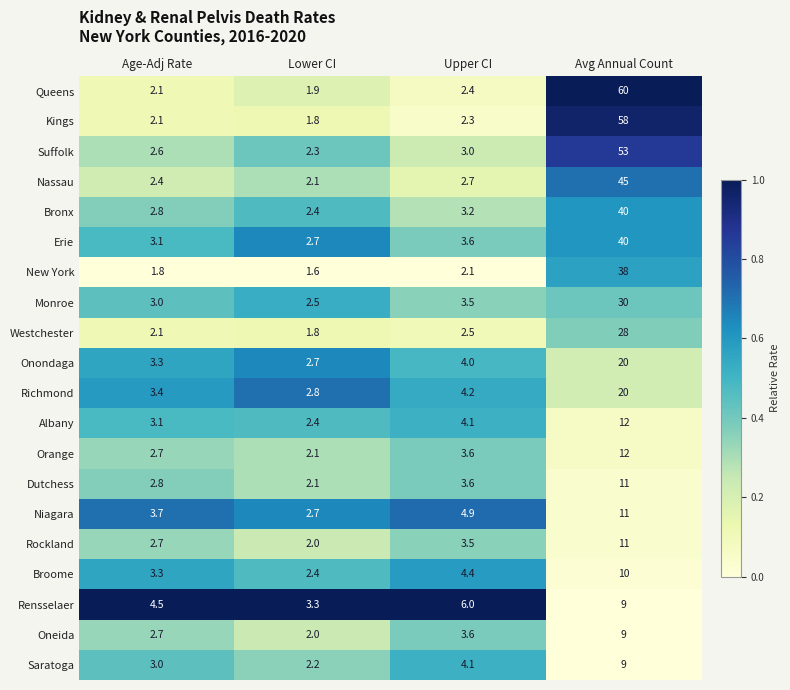

What is the minimum value shown in the chart?

1.6